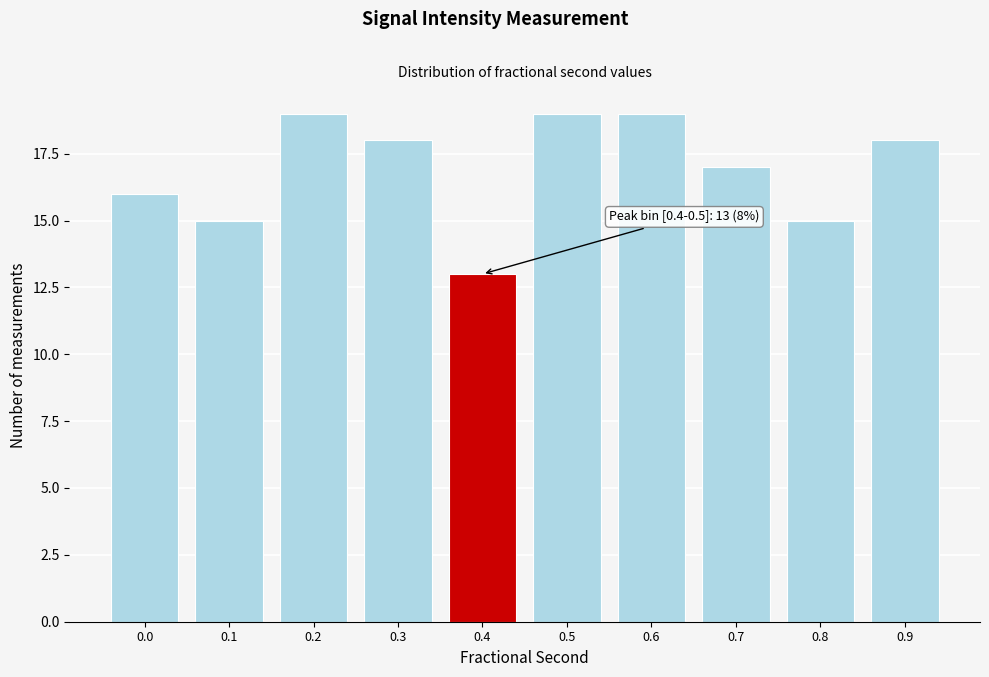

Reading right to left, transcribe all the data shown in this chart.

0.9=18	0.8=15	0.7=17	0.6=19	0.5=19	0.4=13	0.3=18	0.2=19	0.1=15	0.0=16